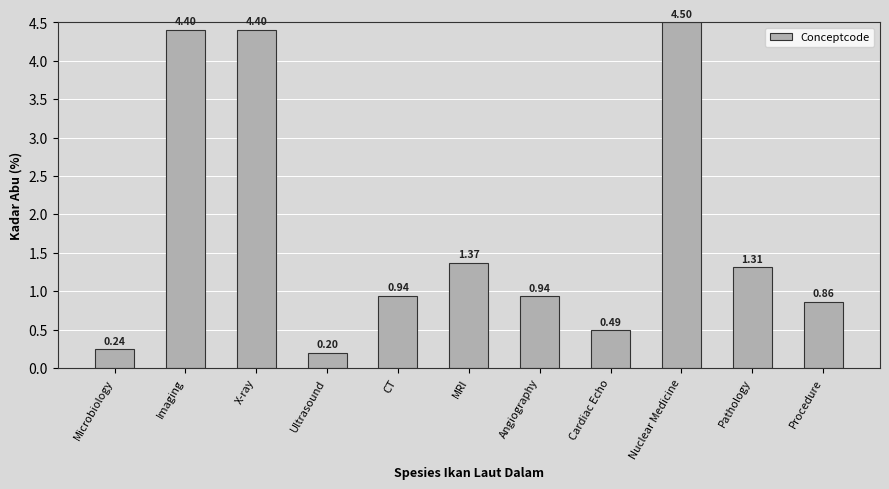

What is the difference between the values at Microbiology and Imaging?

4.2